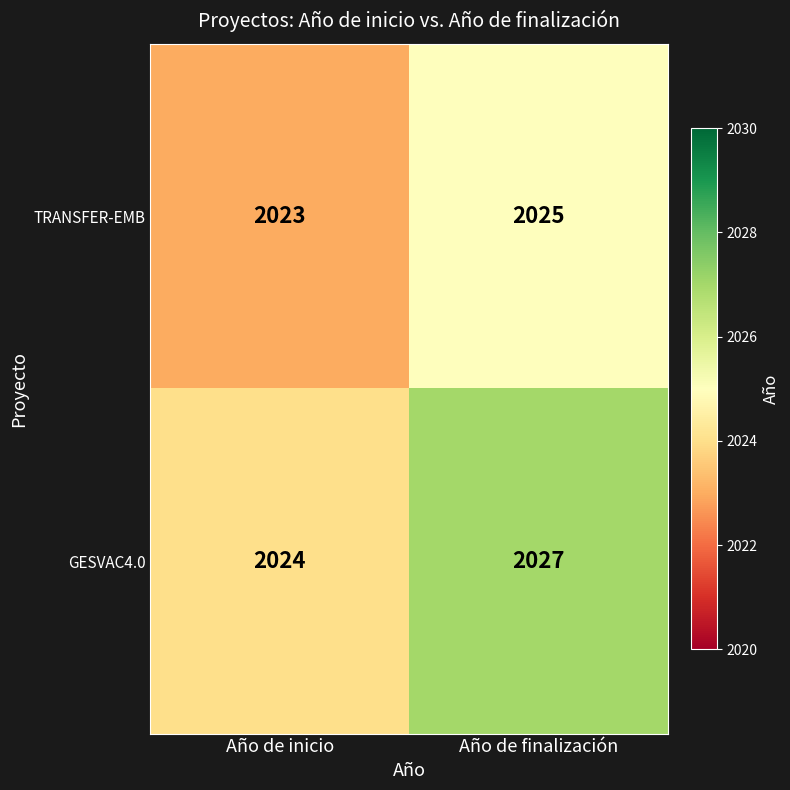

Count the number of categories in the chart.

2